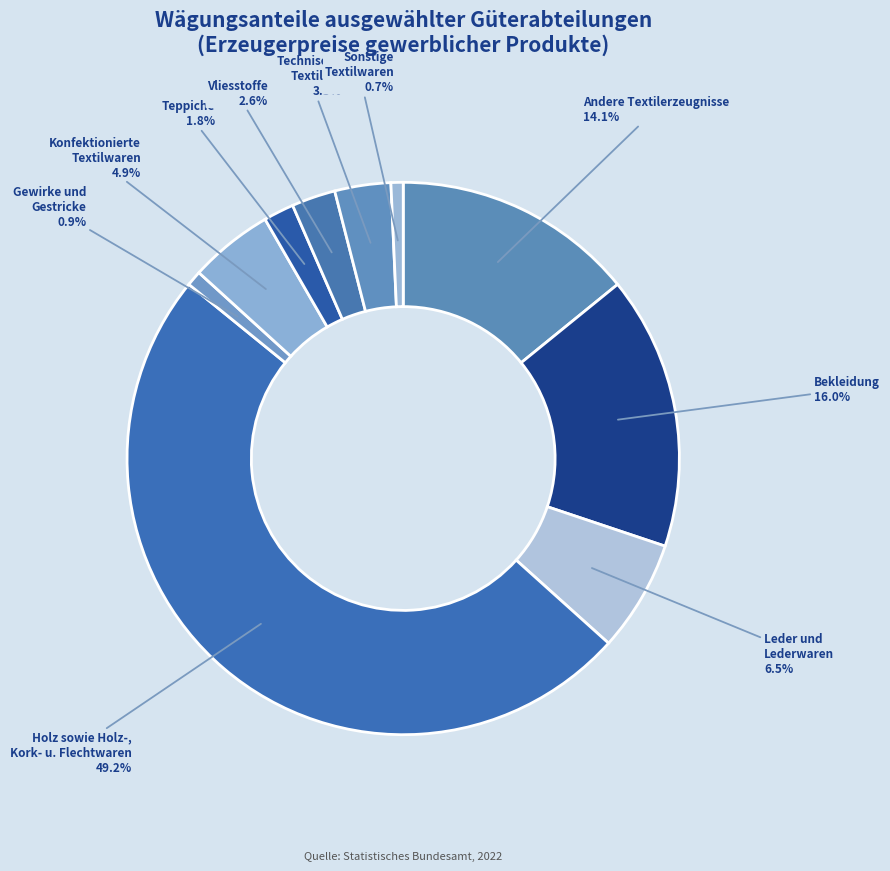

How many slices are in this pie chart?

10